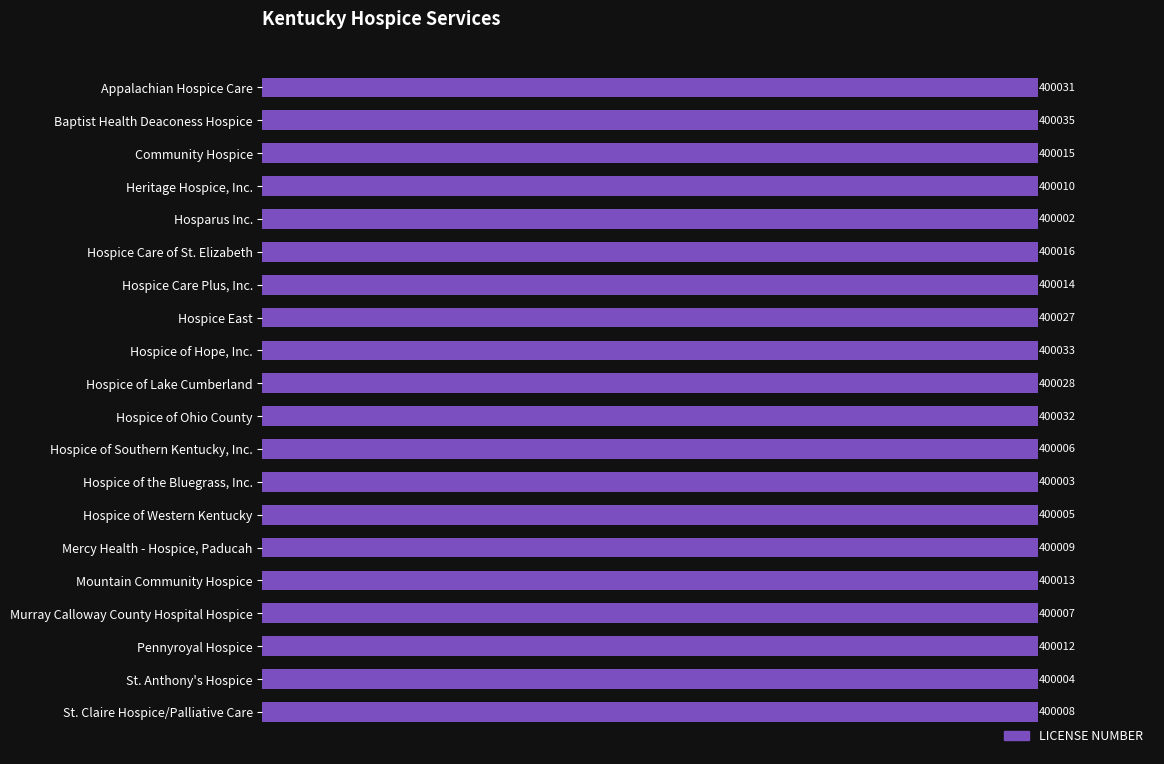

Which label corresponds to the smallest value in the chart?

Hosparus Inc.